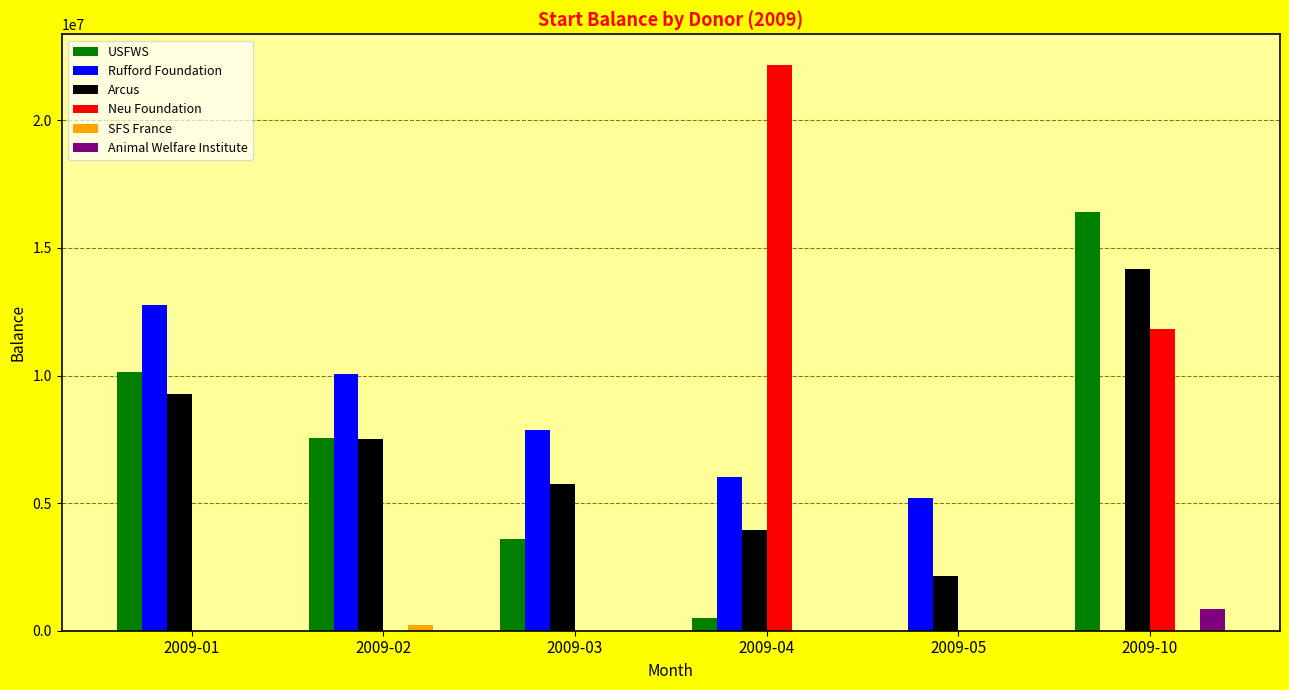

How many values in Neu Foundation are above zero?

2